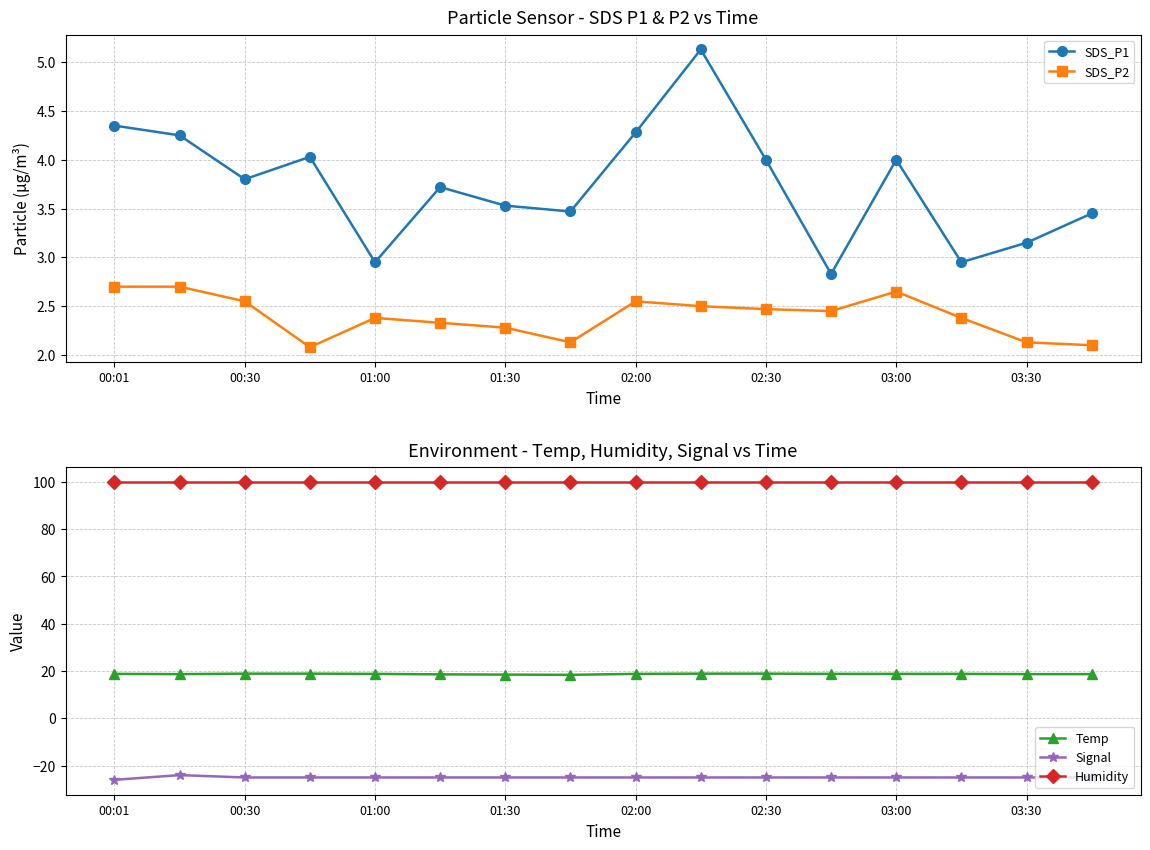

What is the spread (max minus min) of values at 9?

124.9